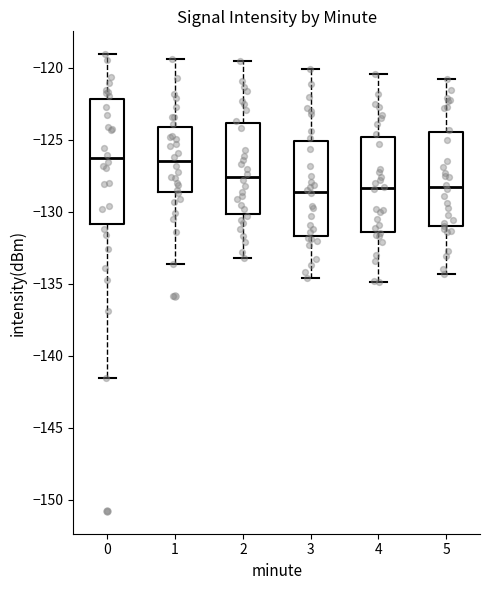

Which box is the tallest, from its lower edge to its upper edge?

0